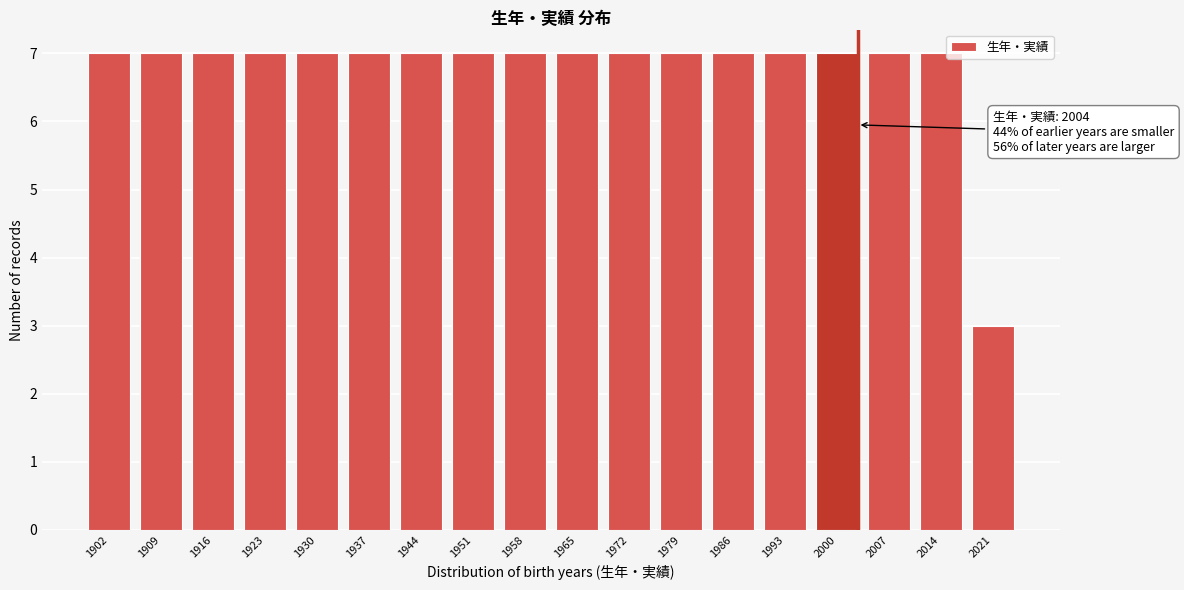

Reading left to right, what are all the values shown in this chart?

7	7	7	7	7	7	7	7	7	7	7	7	7	7	7	7	7	3